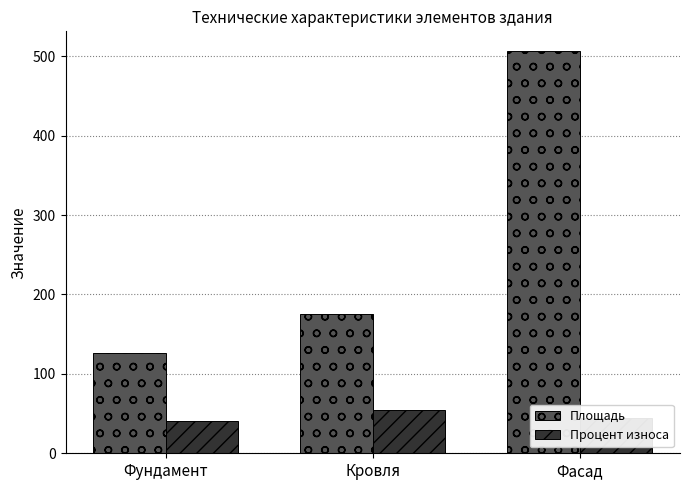

The value of Площадь at Фасад is 506.0. True or false?

True